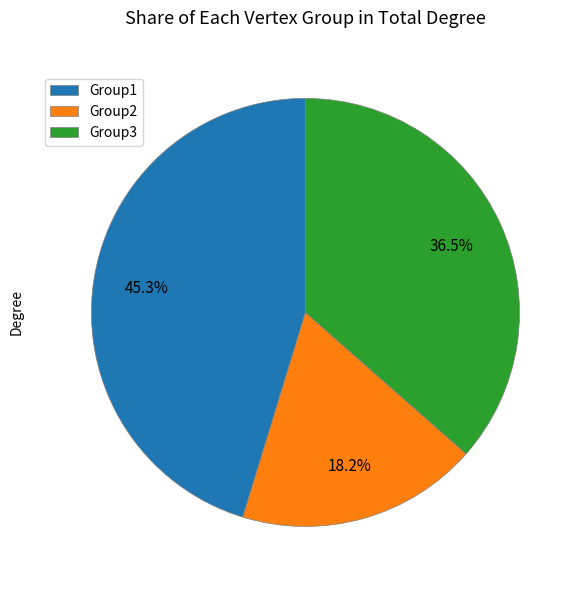

How many segments does this pie chart have?

3